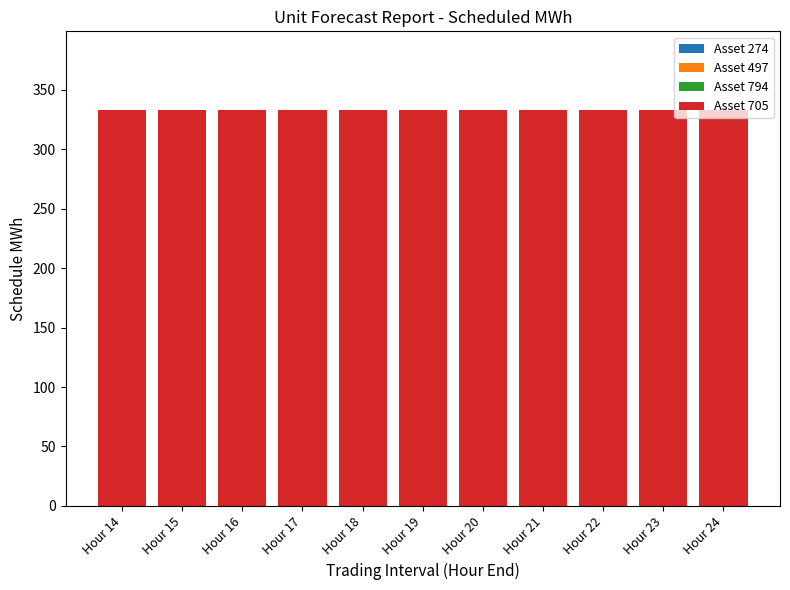

Which series changed the most between Hour 19 and Hour 22?

Asset 274